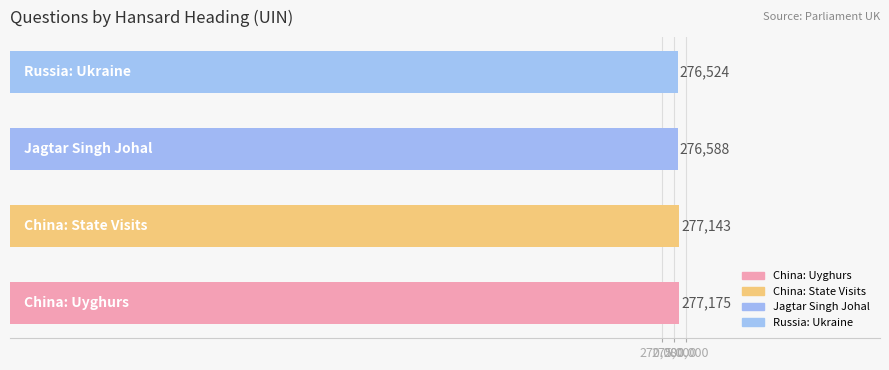

What is the difference between the maximum and second lowest values?

587